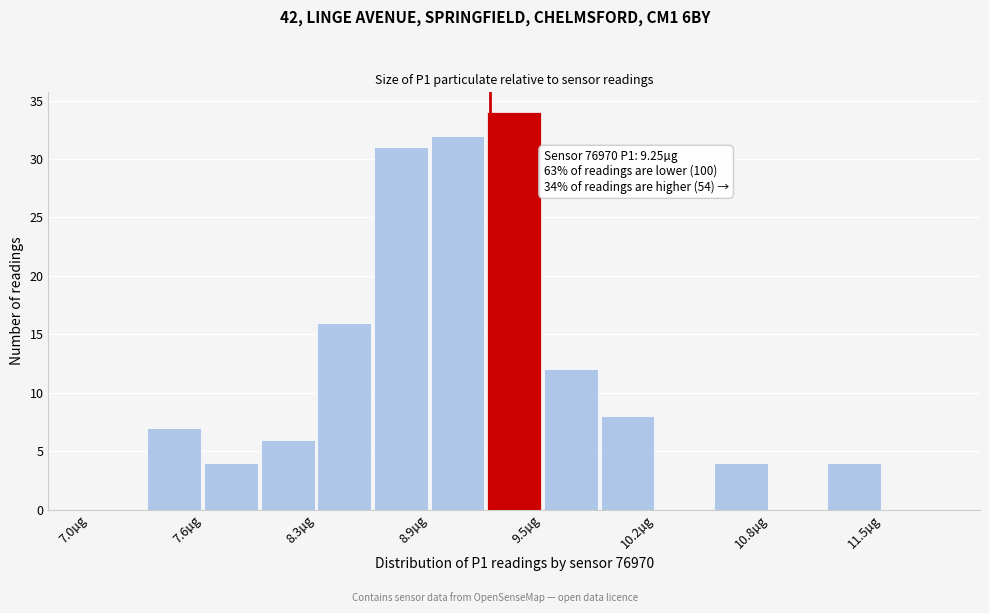

Around what value on the x-axis is the tallest bar? Give the approximate position of its centre, as read against the axis.

9.4